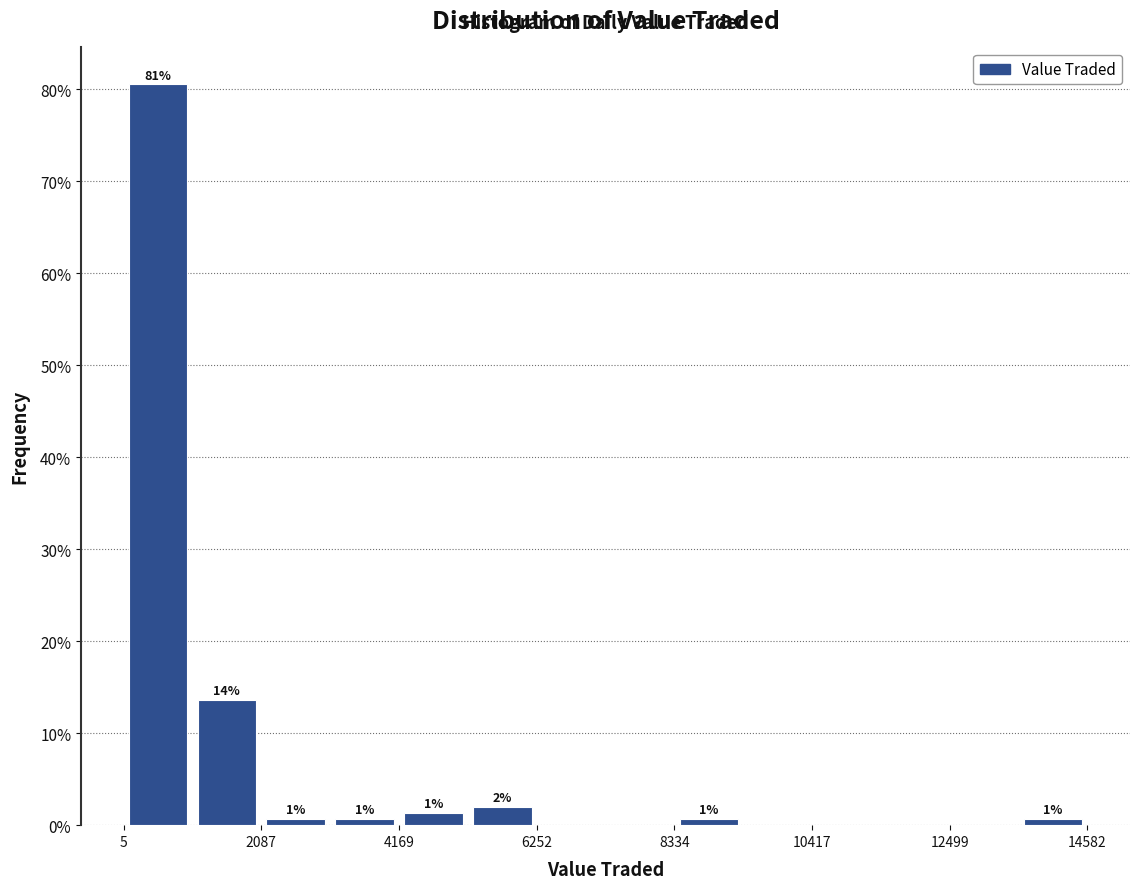

Around what value on the x-axis is the tallest bar? Give the approximate position of its centre, as read against the axis.

500